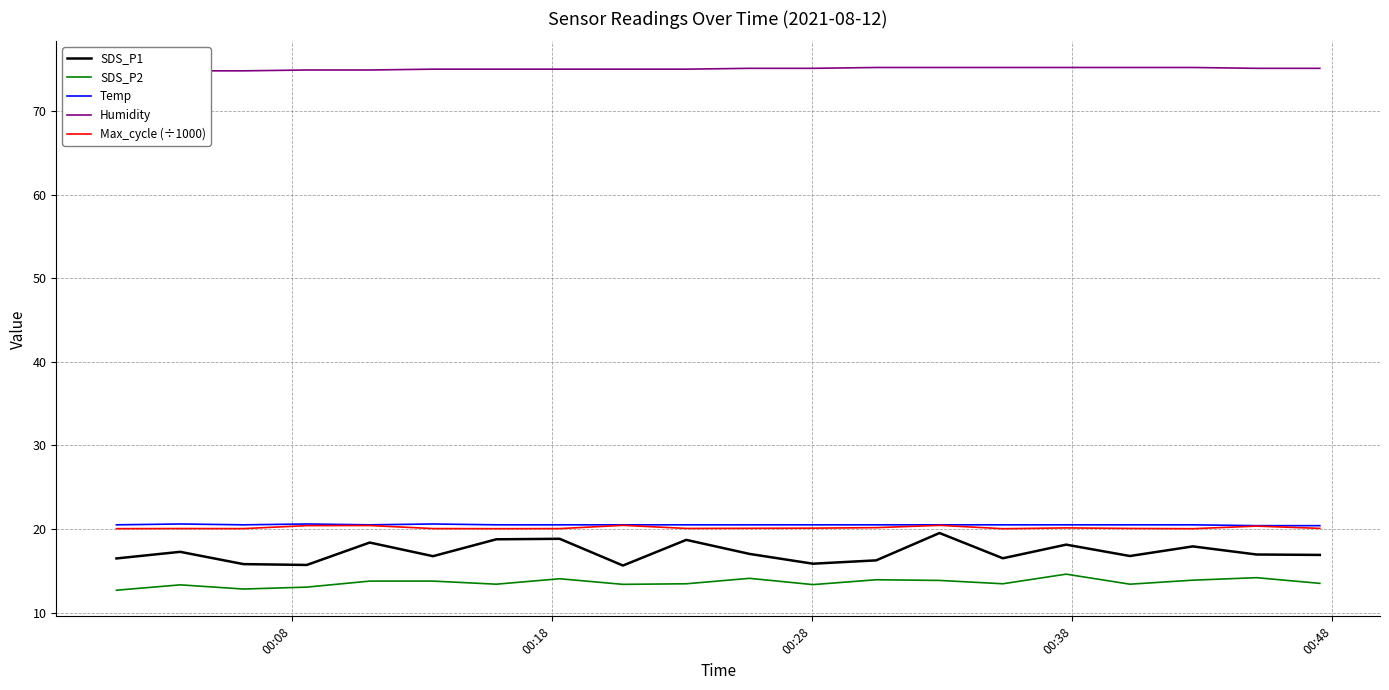

True or false: SDS_P2 and SDS_P1 cross at least once.

False